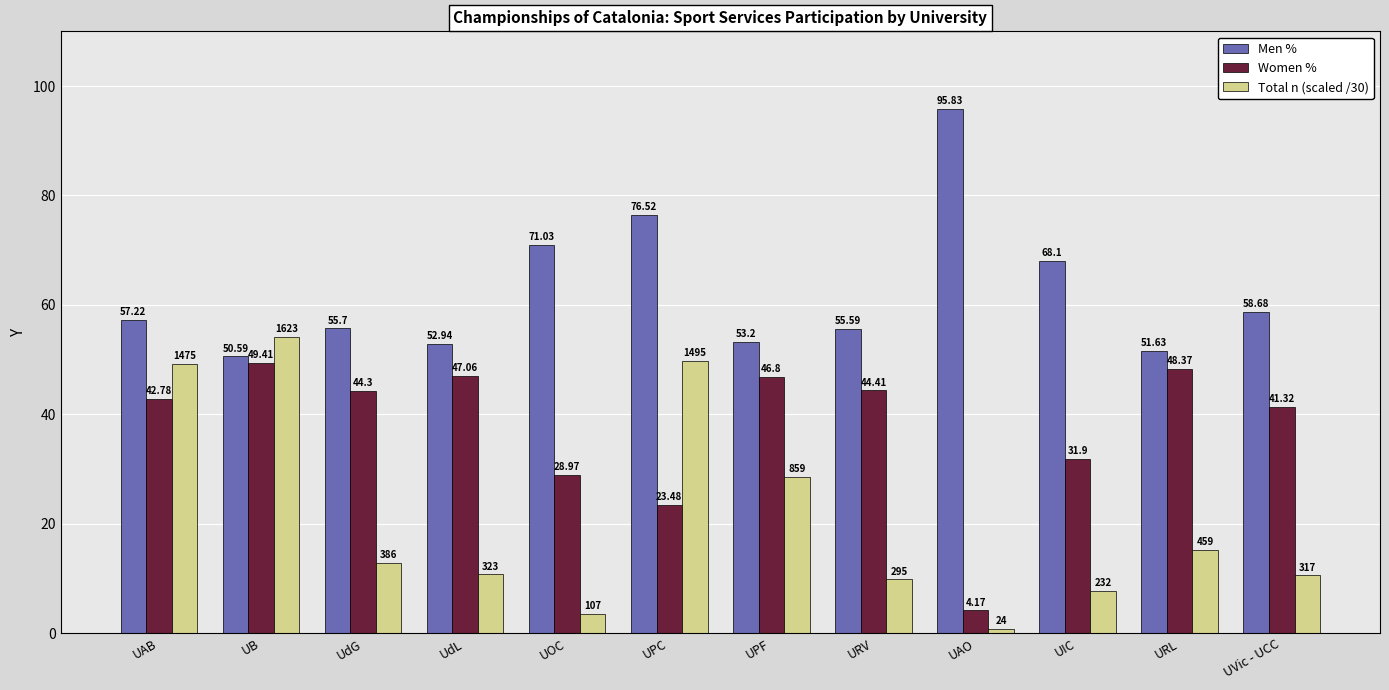

What is the spread (max minus min) of values at UdG?

42.8